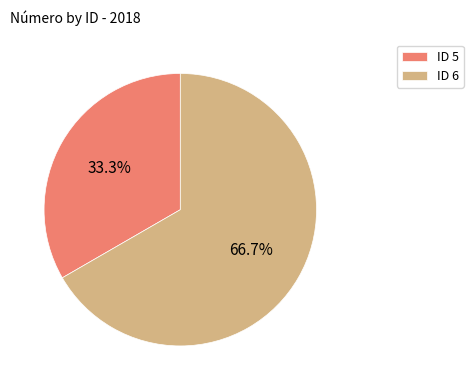

Which has a higher value, ID 6 or ID 5?

ID 6